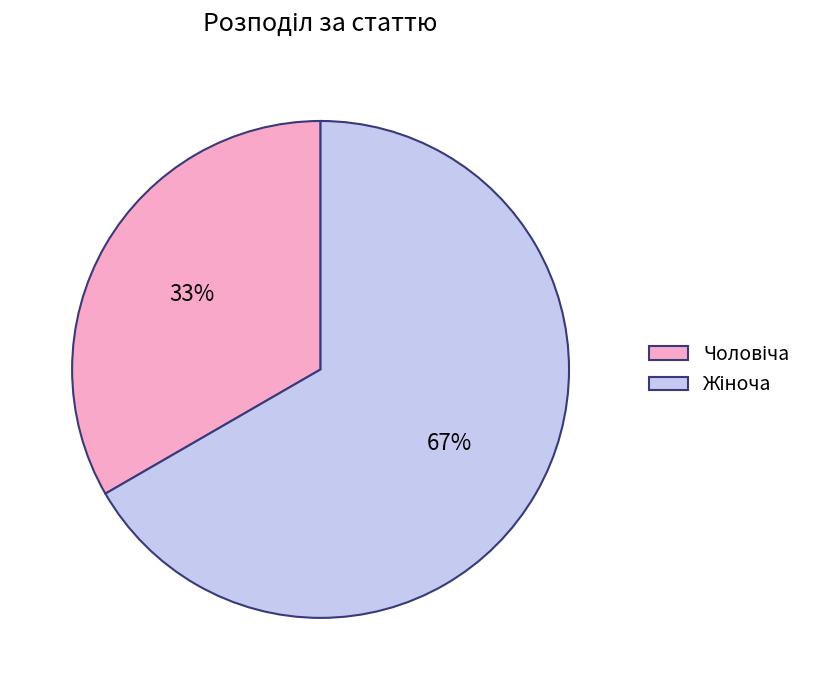

Is there a majority slice in this chart?

Yes